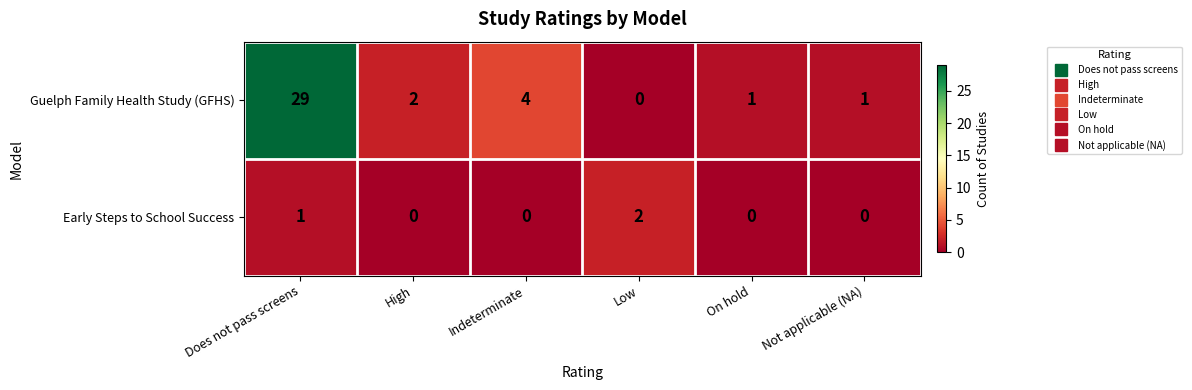

The Guelph Family Health Study (GFHS) series shows 1 at On hold. True or false?

True